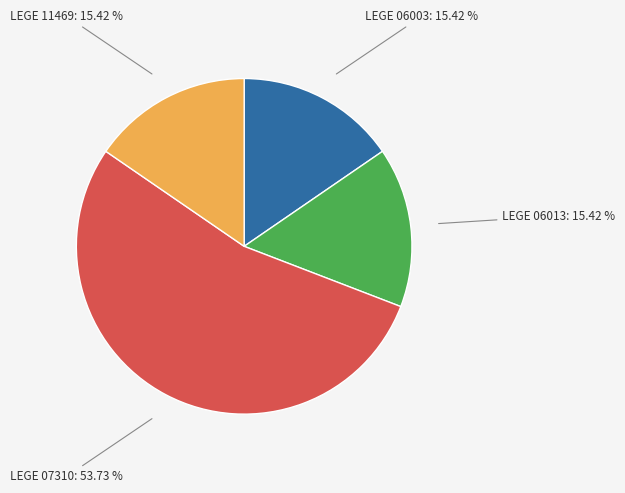

Is it true that LEGE 07310 is 48% of the pie?

False